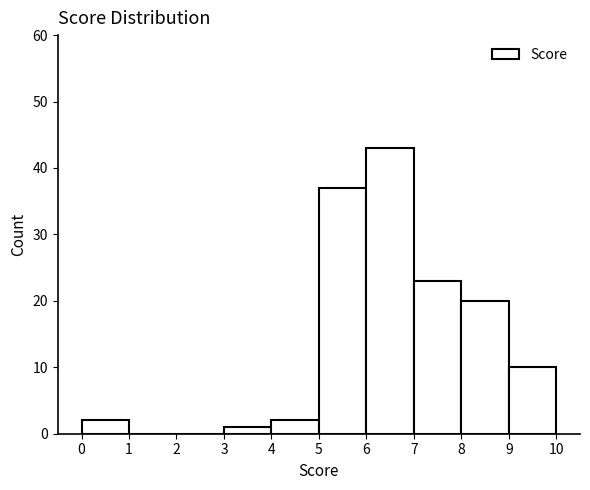

Which range on the x-axis has the tallest bar?

6 to 7